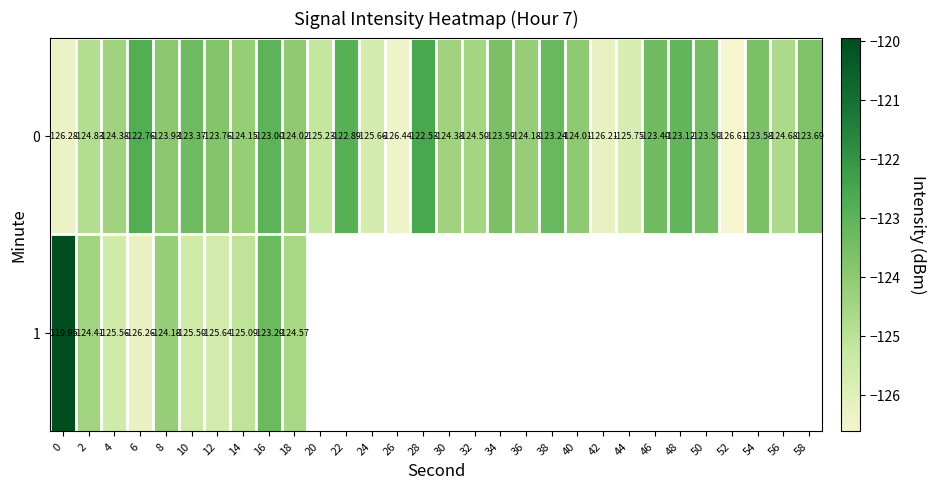

Read the 0 value at 24.

-125.7